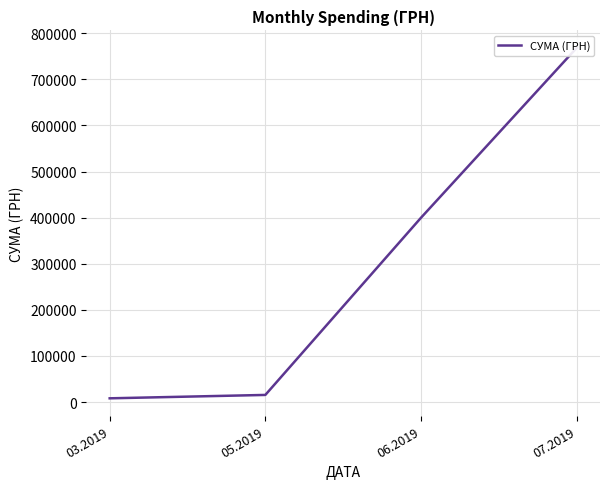

Reading left to right, list all the values displayed in this chart.

8052.8	15403.7	399806.0	768225.4